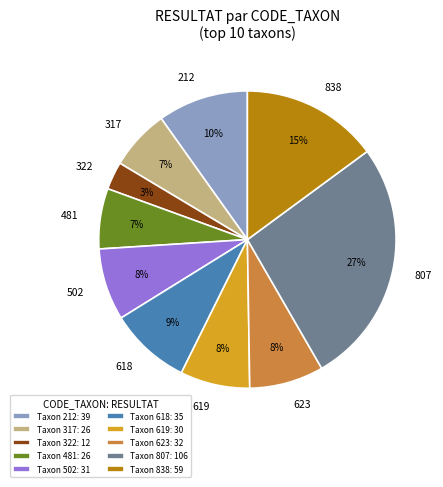

To the nearest percent, what is the difference between the largest and smallest slice percentages?

24%